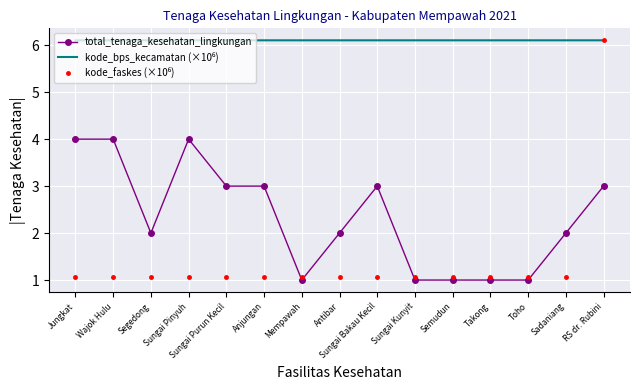

What is the greatest value displayed?

6.1